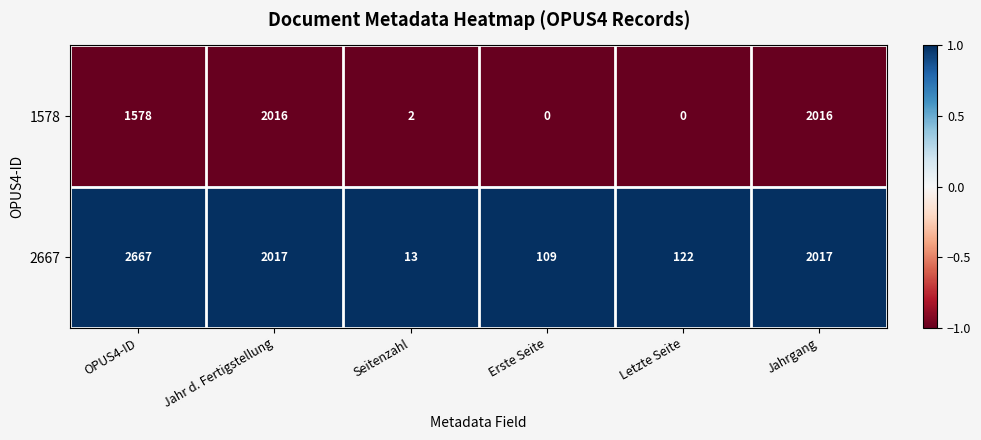

List the series in order of their peak value, highest first.

2667, 1578